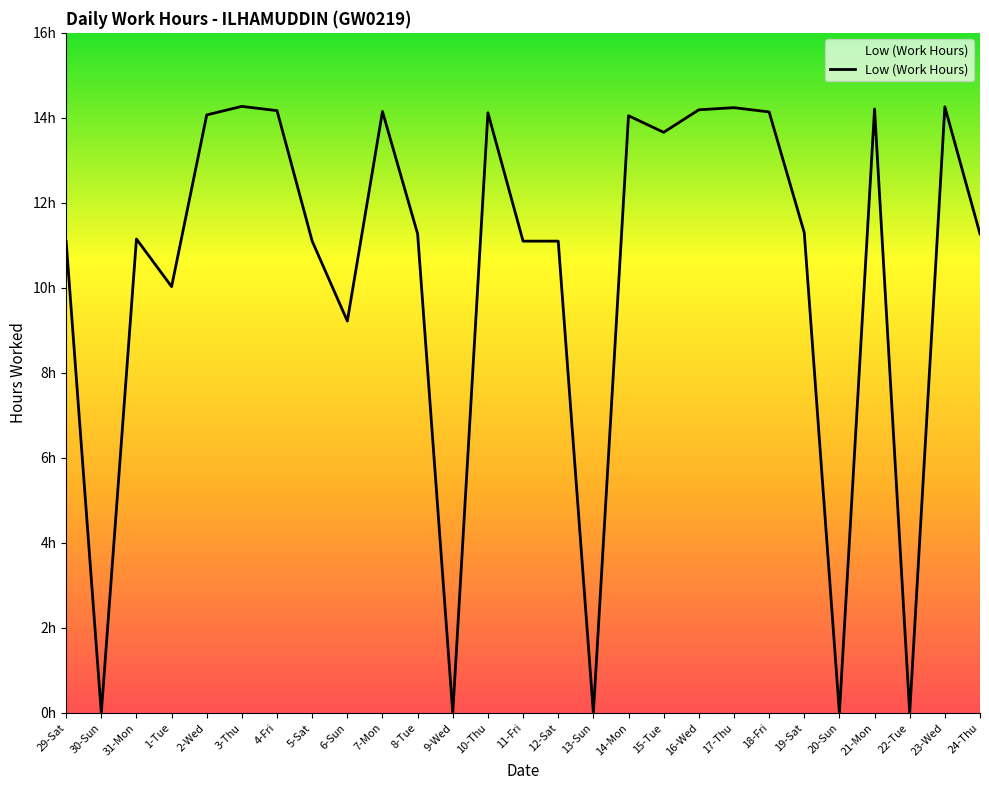

What is the difference between the second highest and minimum values?

14.3